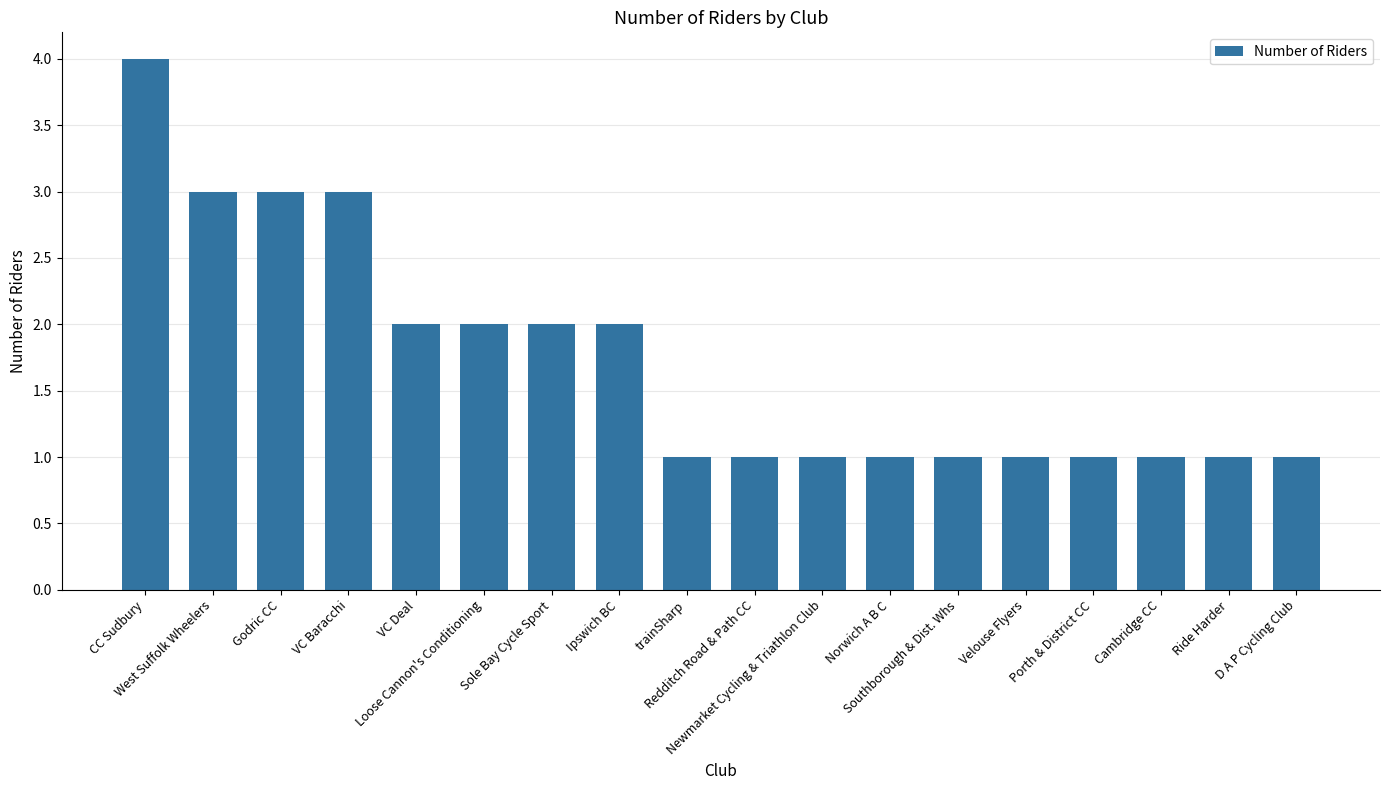

What is the greatest value displayed?

4